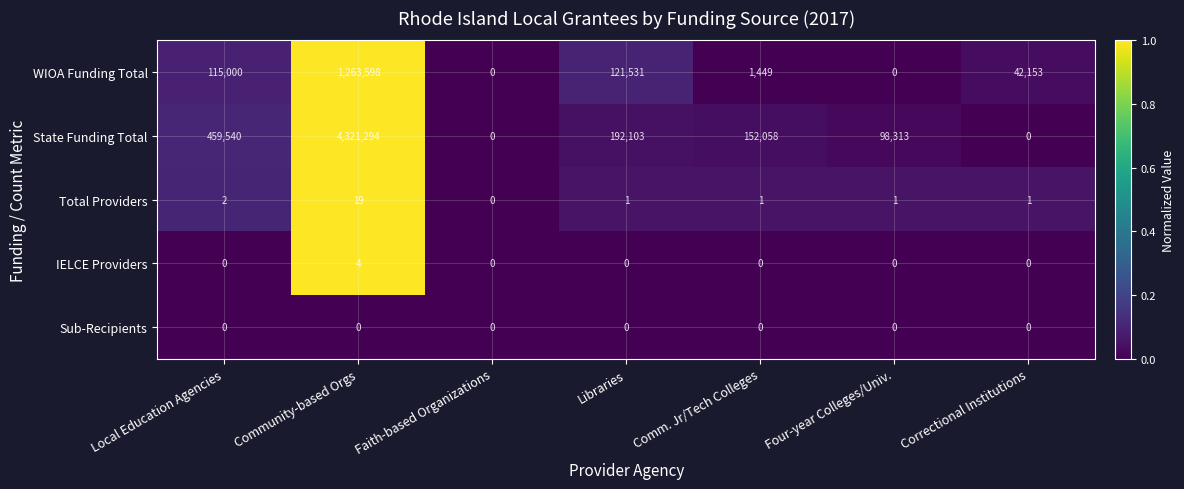

What is the average value of the WIOA Funding Total series?

220533